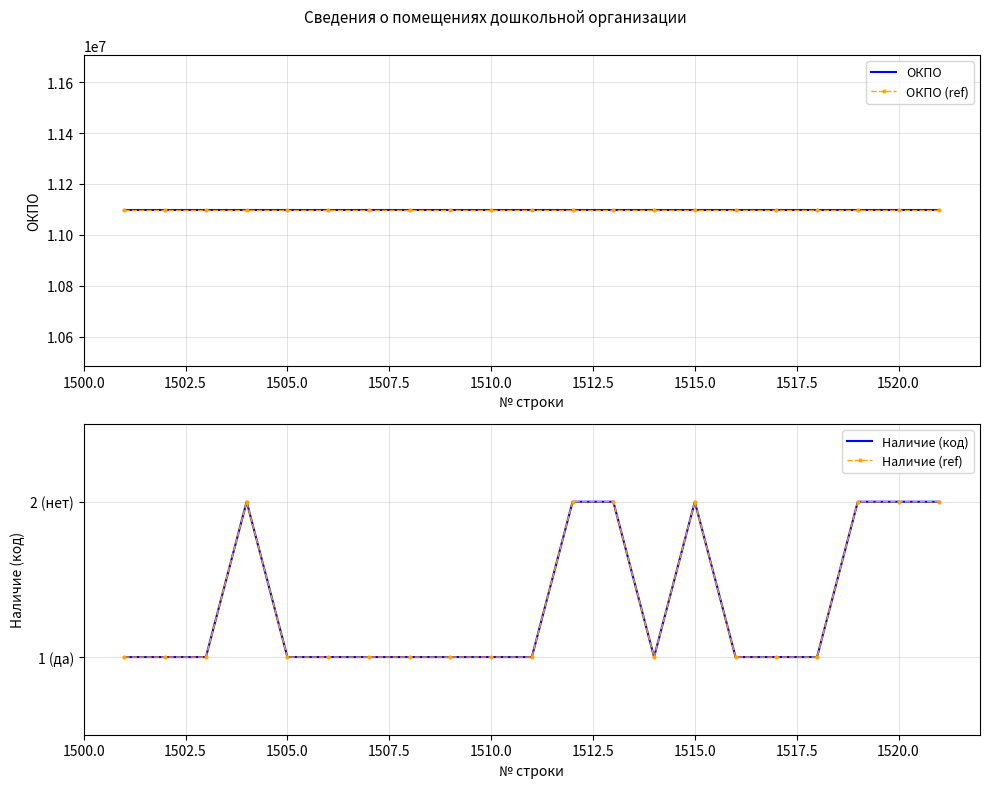

How many lines are shown in the chart?

4